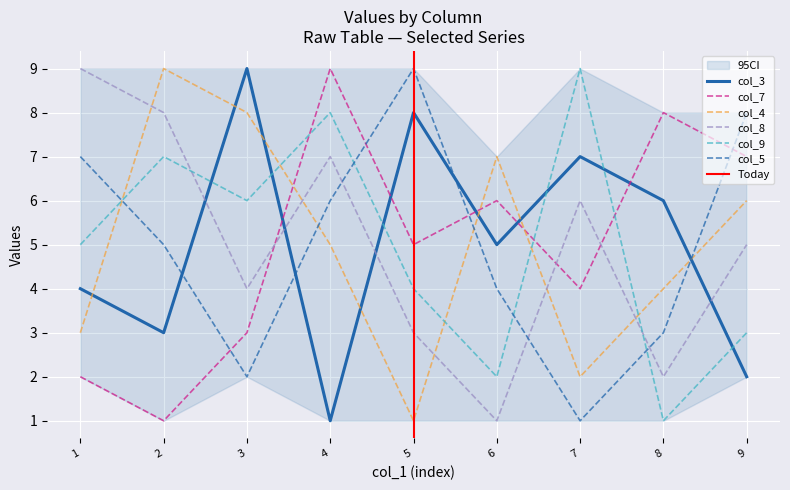

Reading right to left, list all the values displayed in this chart.

col_3: 9=2	8=6	7=7	6=5	5=8	4=1	3=9	2=3	1=4
col_7: 9=7	8=8	7=4	6=6	5=5	4=9	3=3	2=1	1=2
col_4: 9=6	8=4	7=2	6=7	5=1	4=5	3=8	2=9	1=3
col_8: 9=5	8=2	7=6	6=1	5=3	4=7	3=4	2=8	1=9
col_9: 9=3	8=1	7=9	6=2	5=4	4=8	3=6	2=7	1=5
col_5: 9=8	8=3	7=1	6=4	5=9	4=6	3=2	2=5	1=7